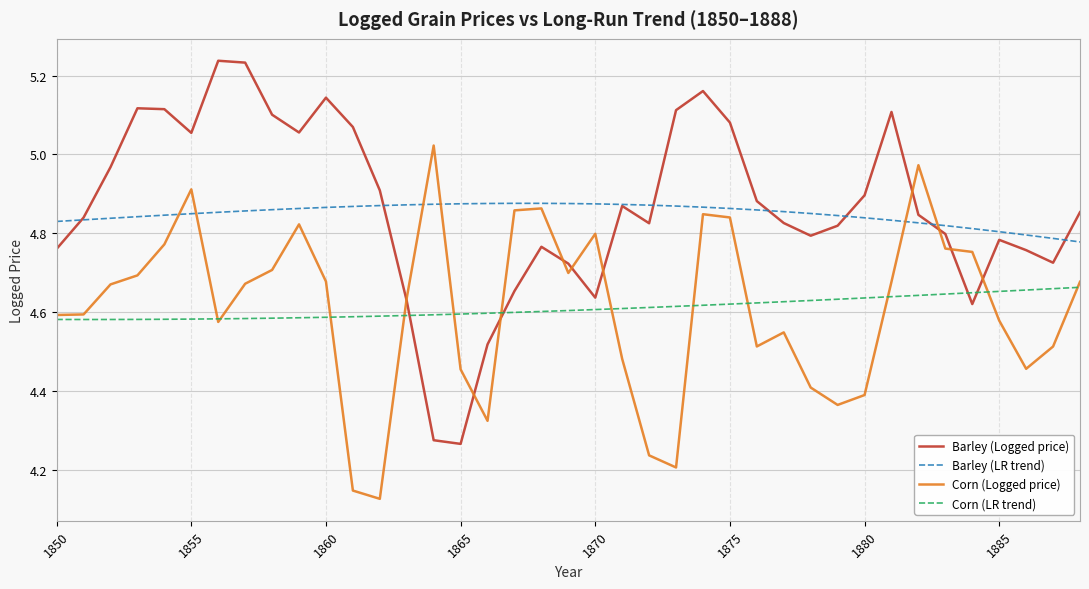

Which series has the widest spread of values?

Barley (Logged price)